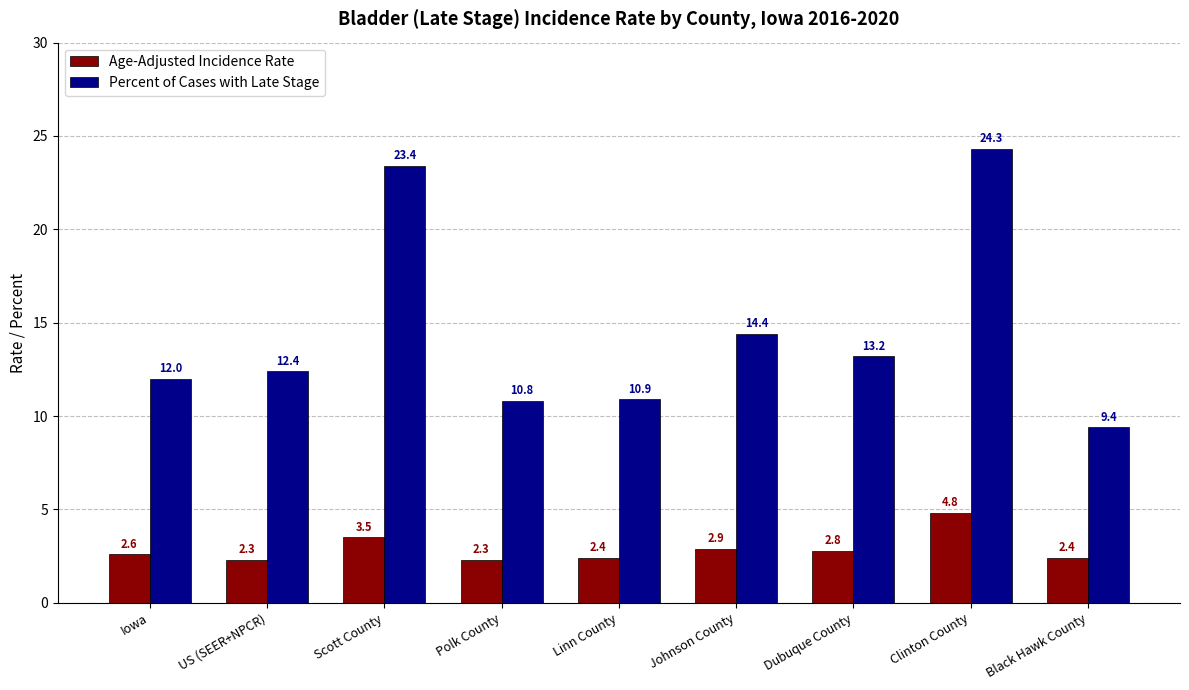

What value does the Percent of Cases with Late Stage series have at Clinton County?

24.3